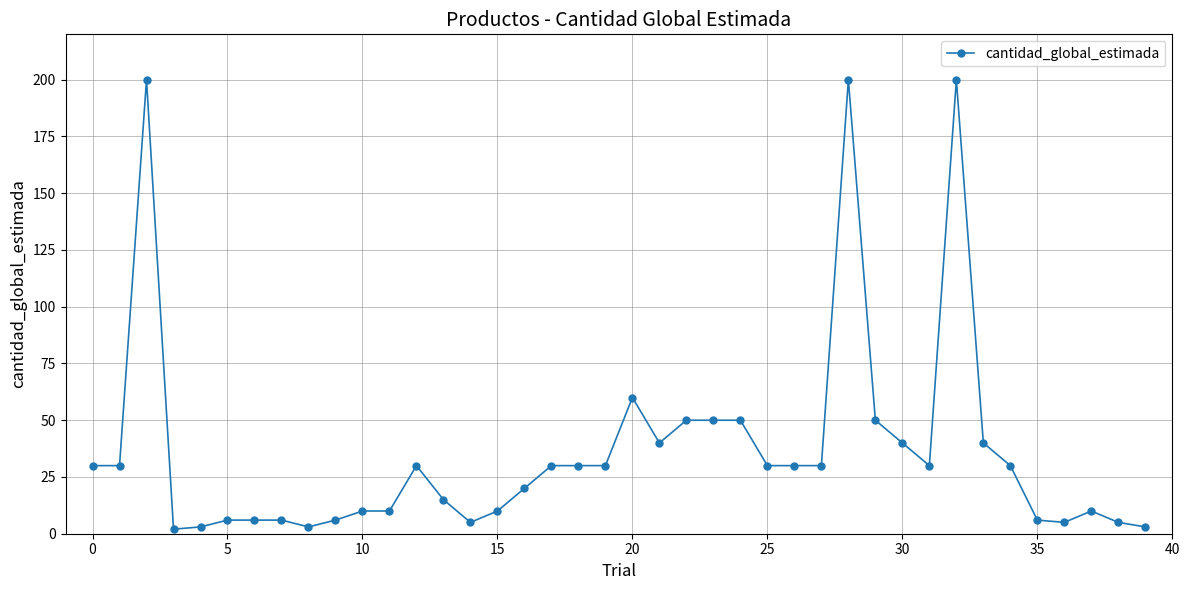

What is the difference between the maximum and minimum values?

198